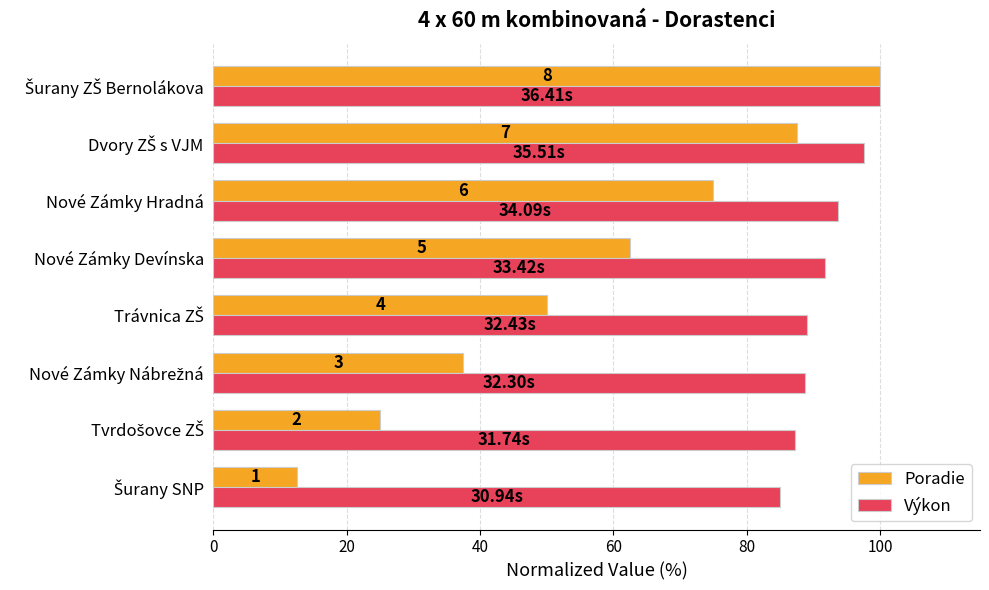

What are all the series names shown in the legend?

Poradie, Výkon